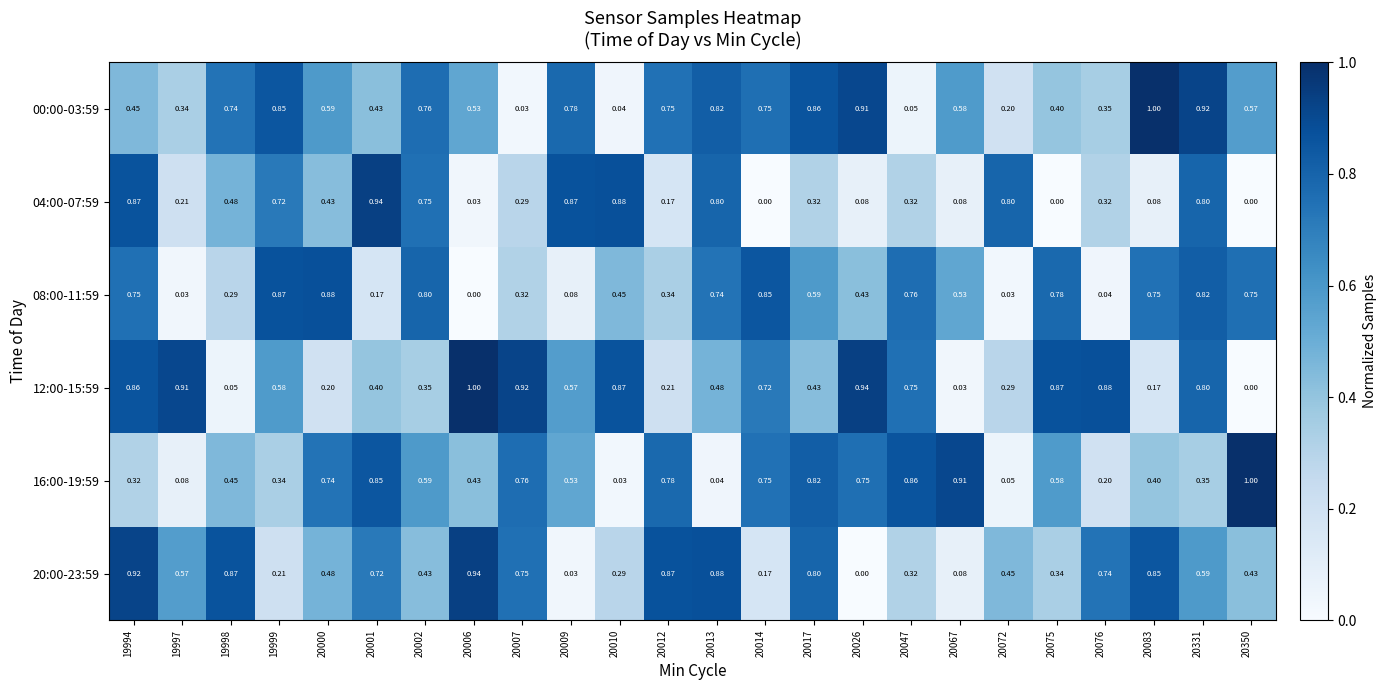

Is the value of 04:00-07:59 at 20350 greater than the value of 08:00-11:59 at 20083?

No